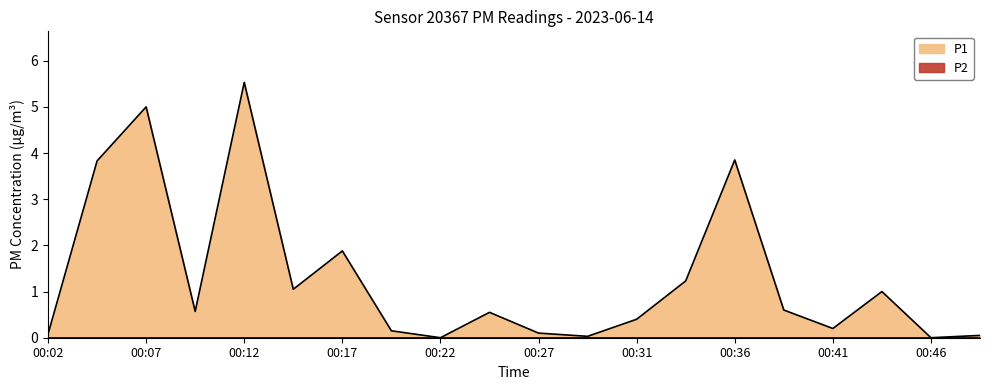

What is the difference between the values at 00:24 and 00:07?

4.5